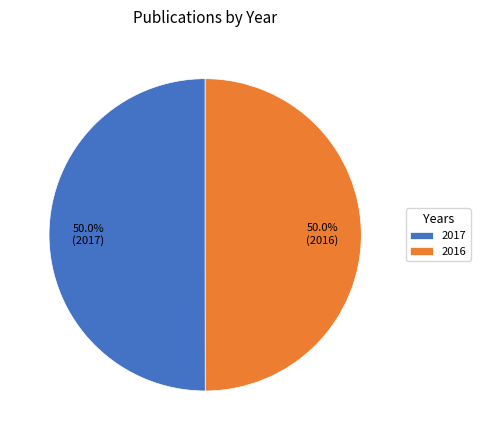

What percentage do 2016 and 2017 together represent?

100.0%